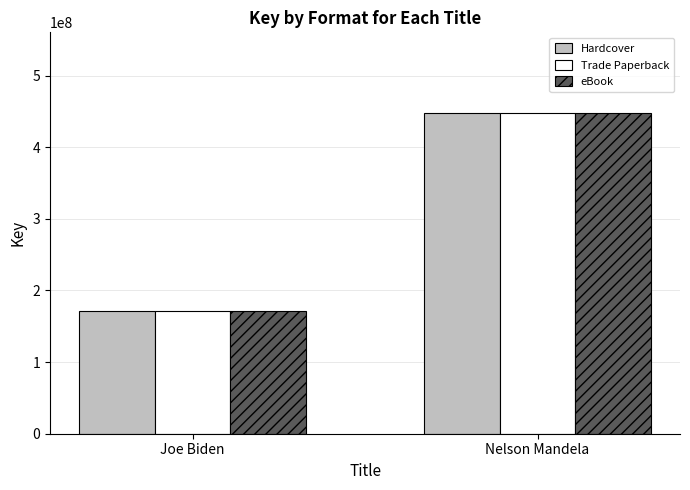

Count the number of categories in the chart.

2